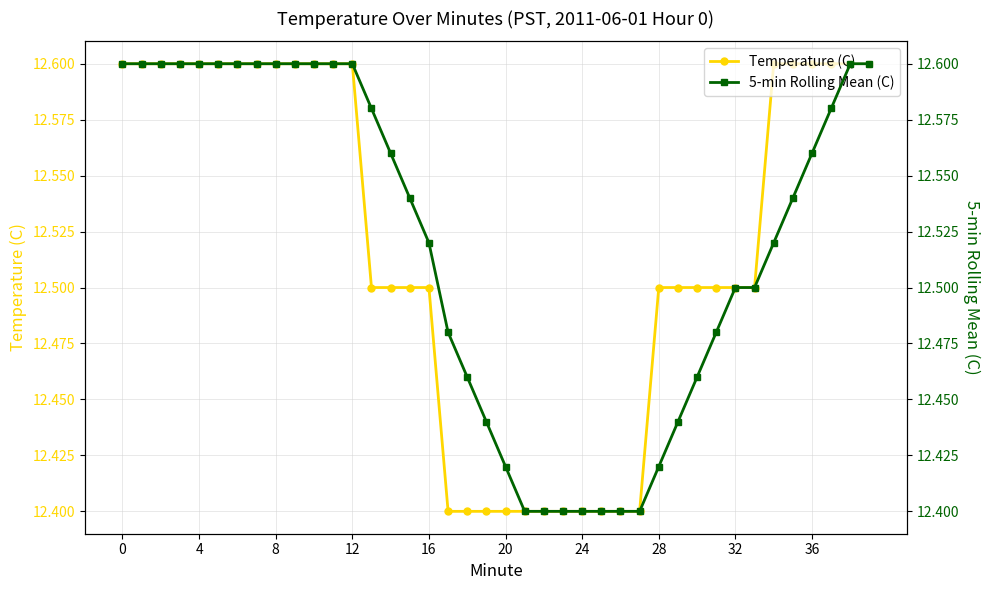

What is the lowest value of the Temperature (C) series?

12.4